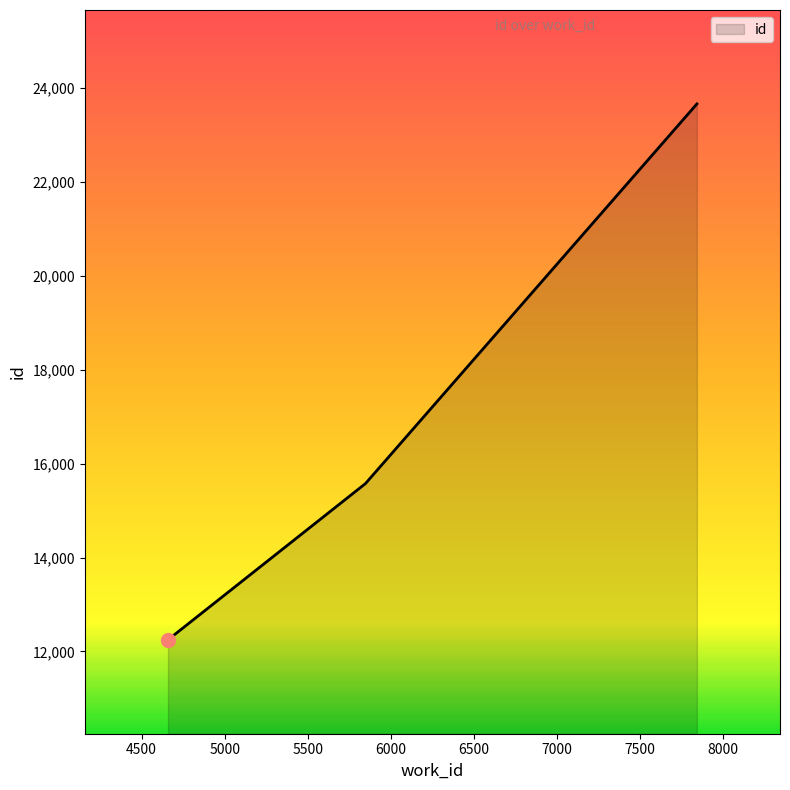

What is the difference between the maximum and minimum values?

11411